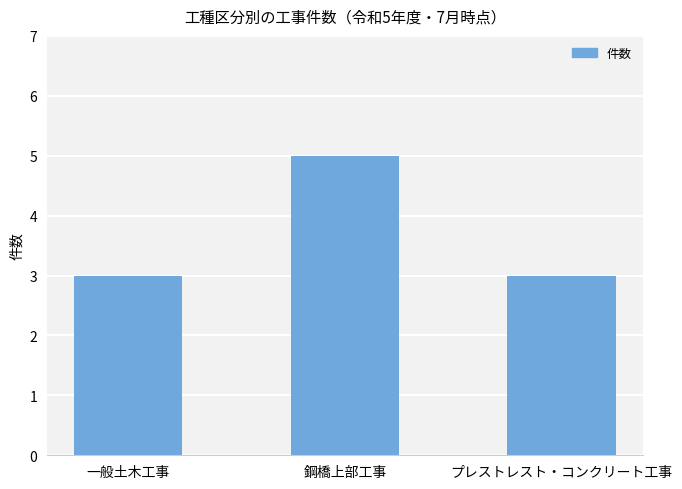

Reading right to left, what are all the values shown in this chart?

3	5	3